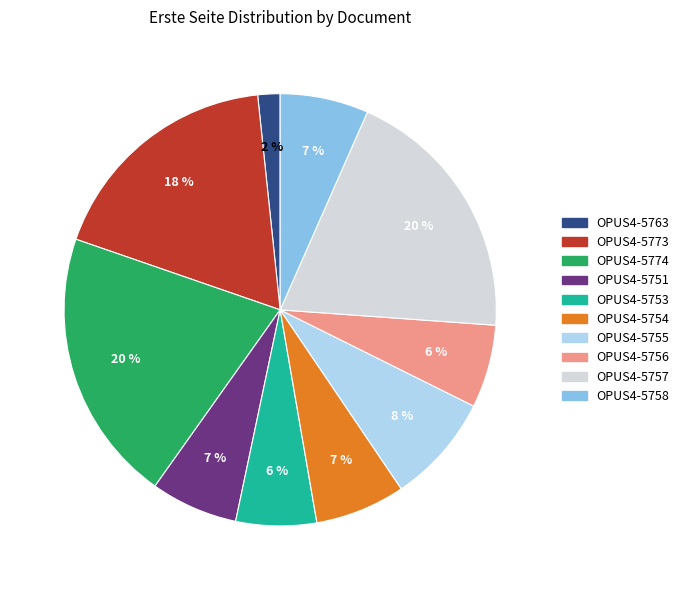

Is there any slice that represents more than half of the pie?

No